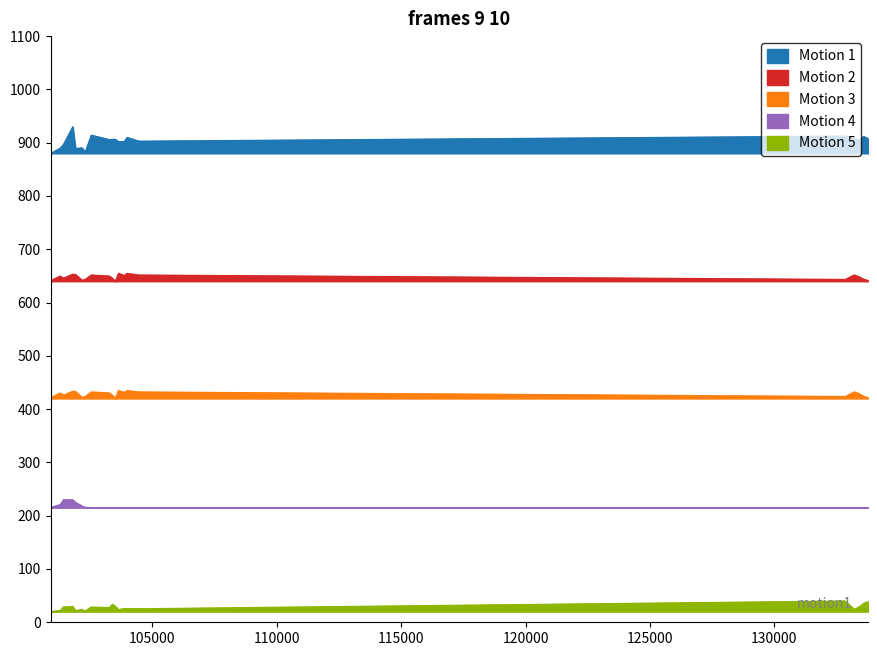

Reading left to right, extract all data points from this chart.

dnbrad: 100921=880.0	101303=889.8	101429=896.5	101805=930.0	101917=889.0	102179=890.4	102300=882.0	102550=914.2	103278=905.8	103396=906.3	103515=906.5	103642=901.9	103877=902.2	103988=909.9	104471=902.9	132847=912.5	133209=908.2	133404=904.4	133584=911.8	133762=907.8
satz: 100921=641.3	101303=649.8	101429=645.6	101805=653.3	101917=652.6	102179=642.0	102300=643.3	102550=651.7	103278=649.8	103396=645.6	103515=640.0	103642=655.0	103877=650.8	103988=654.8	104471=651.7	132847=643.4	133209=651.8	133404=648.5	133584=643.7	133762=641.5
scan_angle: 100921=421.4	101303=430.4	101429=426.1	101805=433.6	101917=433.1	102179=422.2	102300=423.6	102550=432.3	103278=430.4	103396=426.1	103515=420.0	103642=435.0	103877=431.4	103988=434.8	104471=432.3	132847=423.7	133209=432.4	133404=429.1	133584=424.1	133762=421.6
li: 100921=215.7	101303=220.9	101429=230.0	101805=229.8	101917=225.0	102179=218.2	102300=215.9	102550=215.3	103278=215.0	103396=215.0	103515=215.0	103642=215.0	103877=215.0	103988=215.0	104471=215.0	132847=215.0	133209=215.0	133404=215.0	133584=215.0	133762=215.0
rade9_mult_nadir_norm: 100921=20.0	101303=22.3	101429=28.5	101805=29.9	101917=21.8	102179=24.2	102300=21.1	102550=28.6	103278=27.7	103396=33.9	103515=30.0	103642=23.7	103877=25.9	103988=25.5	104471=25.4	132847=40.0	133209=24.2	133404=29.1	133584=35.4	133762=38.7